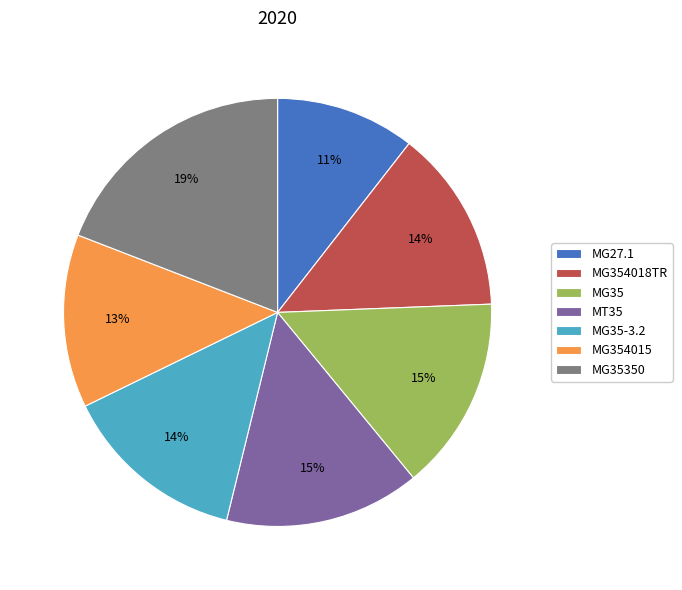

What percentage is the MG35 slice, to the nearest percent?

15%